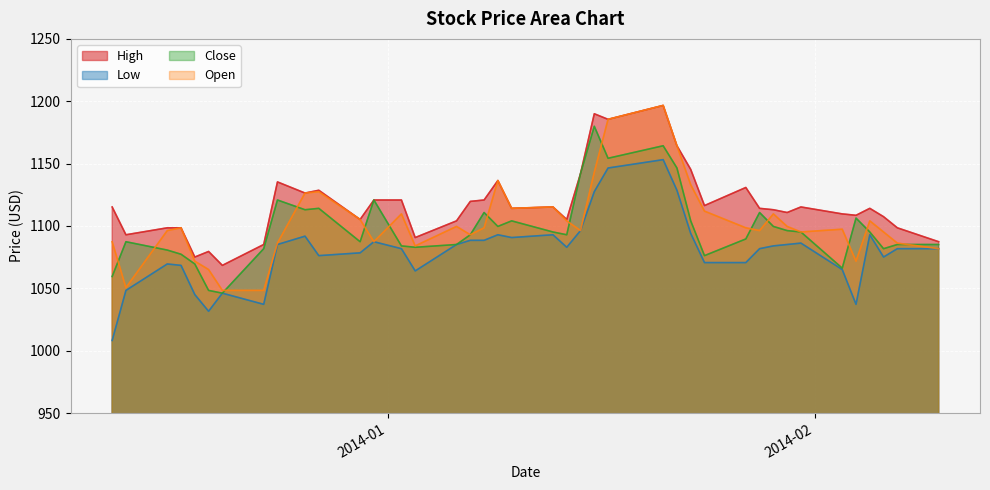

At how many categories does at least one series exceed 1059?

40